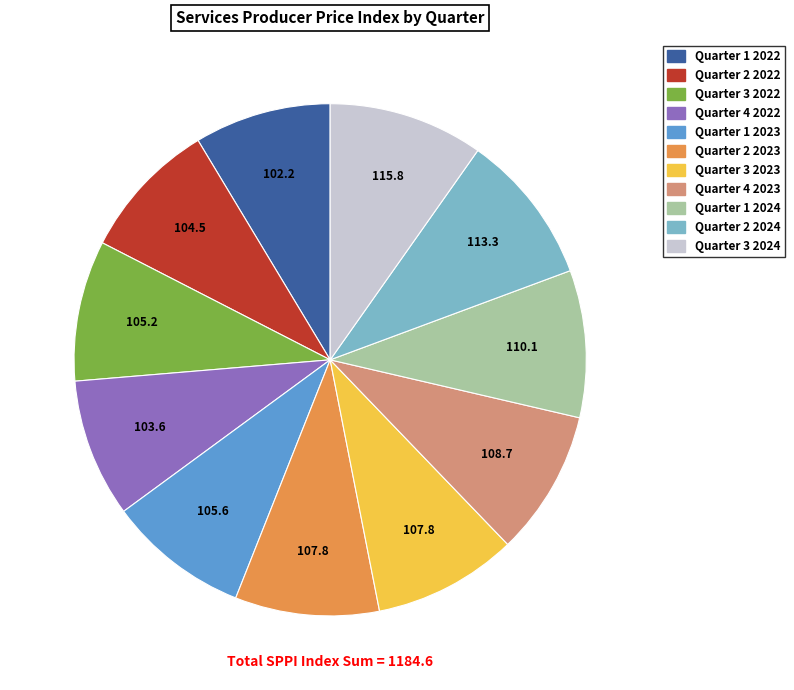

Is the sum of Quarter 1 2023 and Quarter 1 2022 greater than half?

No